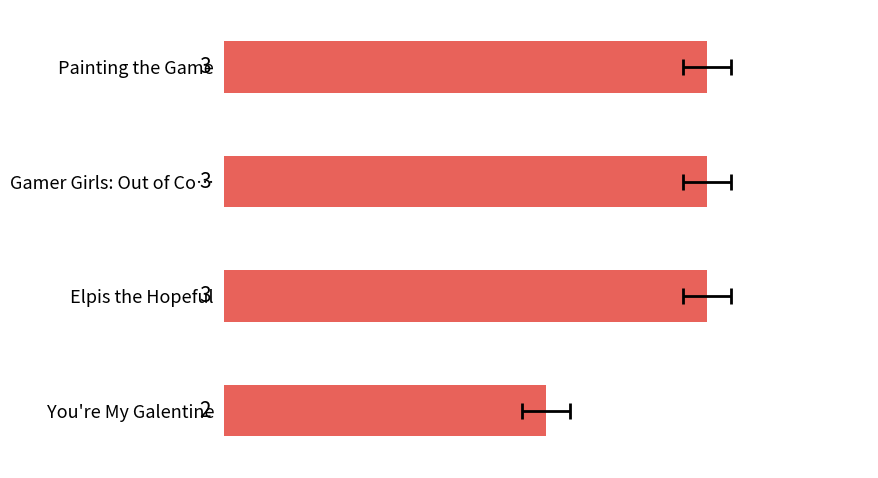

Reading left to right, extract all data points from this chart.

3	3	3	2